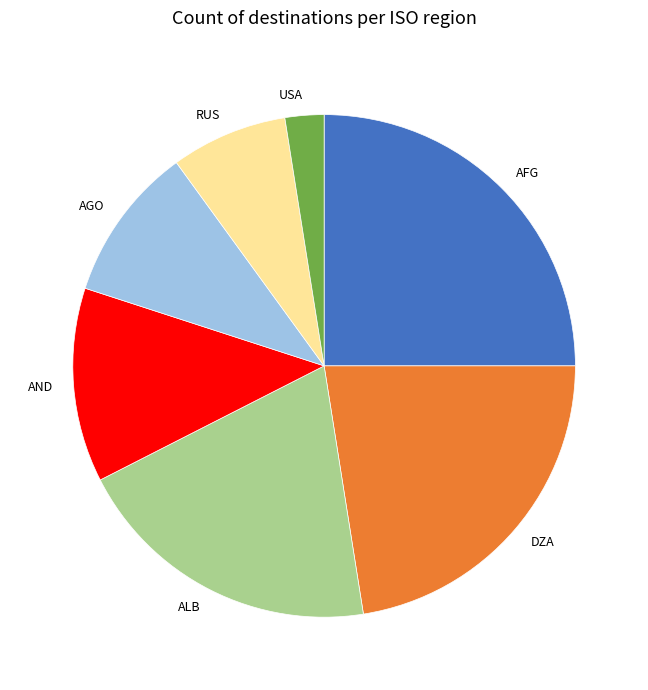

Which category has the smallest portion of the pie?

USA